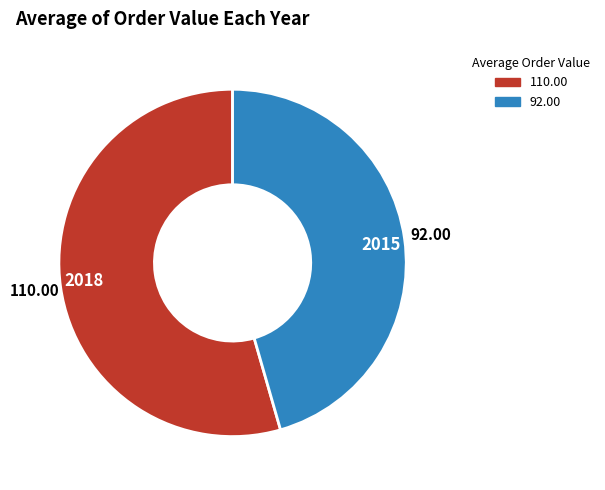

Which slice represents more than half of the pie?

2018